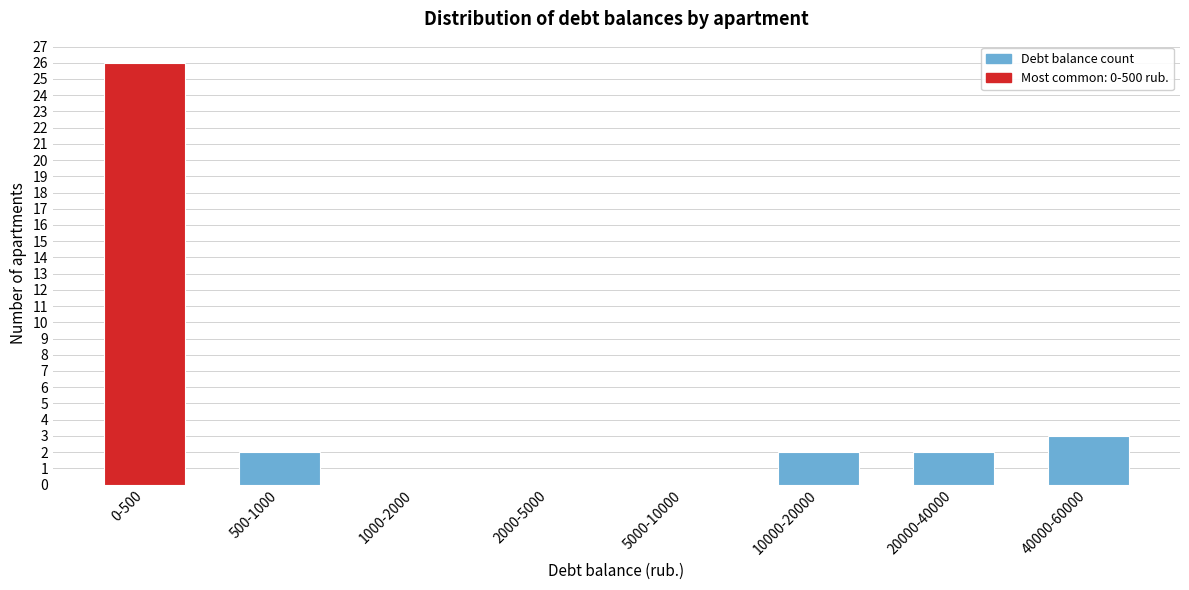

Reading left to right, extract all data points from this chart.

0-500=26	500-1000=2	1000-2000=0	2000-5000=0	5000-10000=0	10000-20000=2	20000-40000=2	40000-60000=3